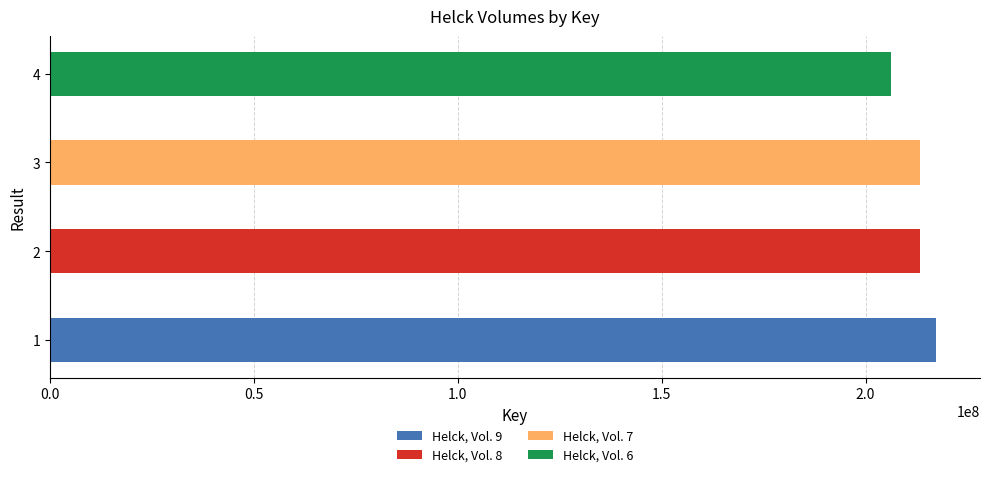

Reading right to left, transcribe all the data shown in this chart.

4=206245272	3=213357866	2=213358056	1=217214887